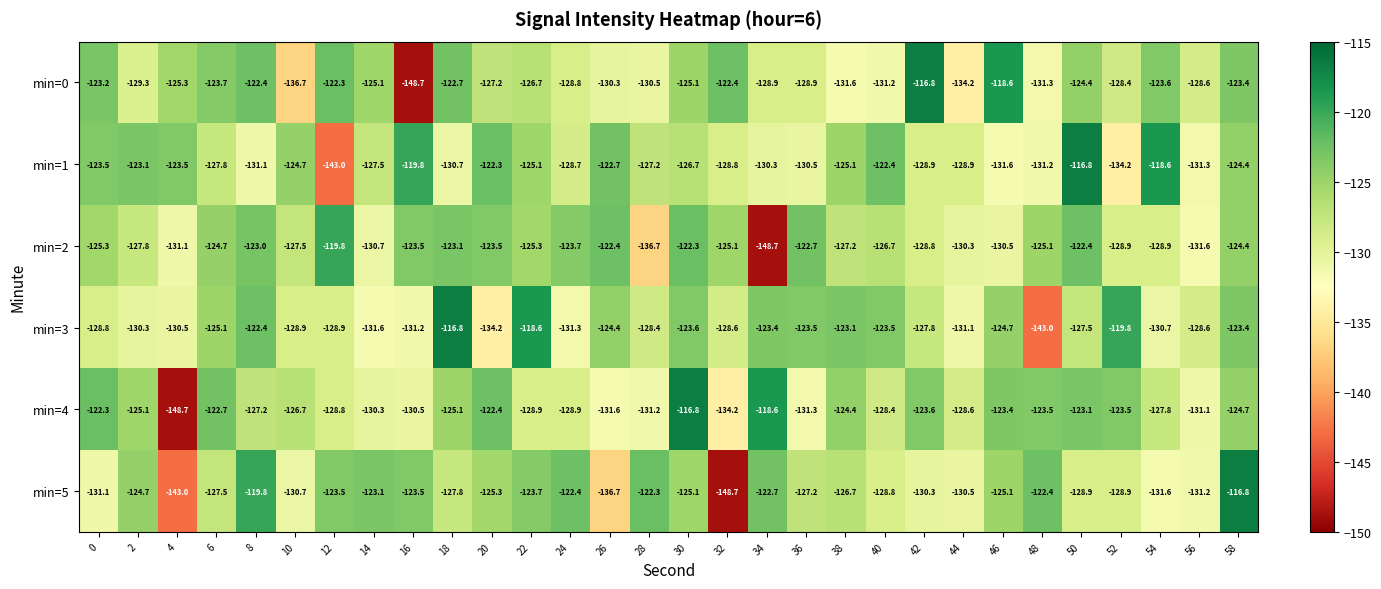

What is the difference between the min=4 values at 20 and 26?

9.2